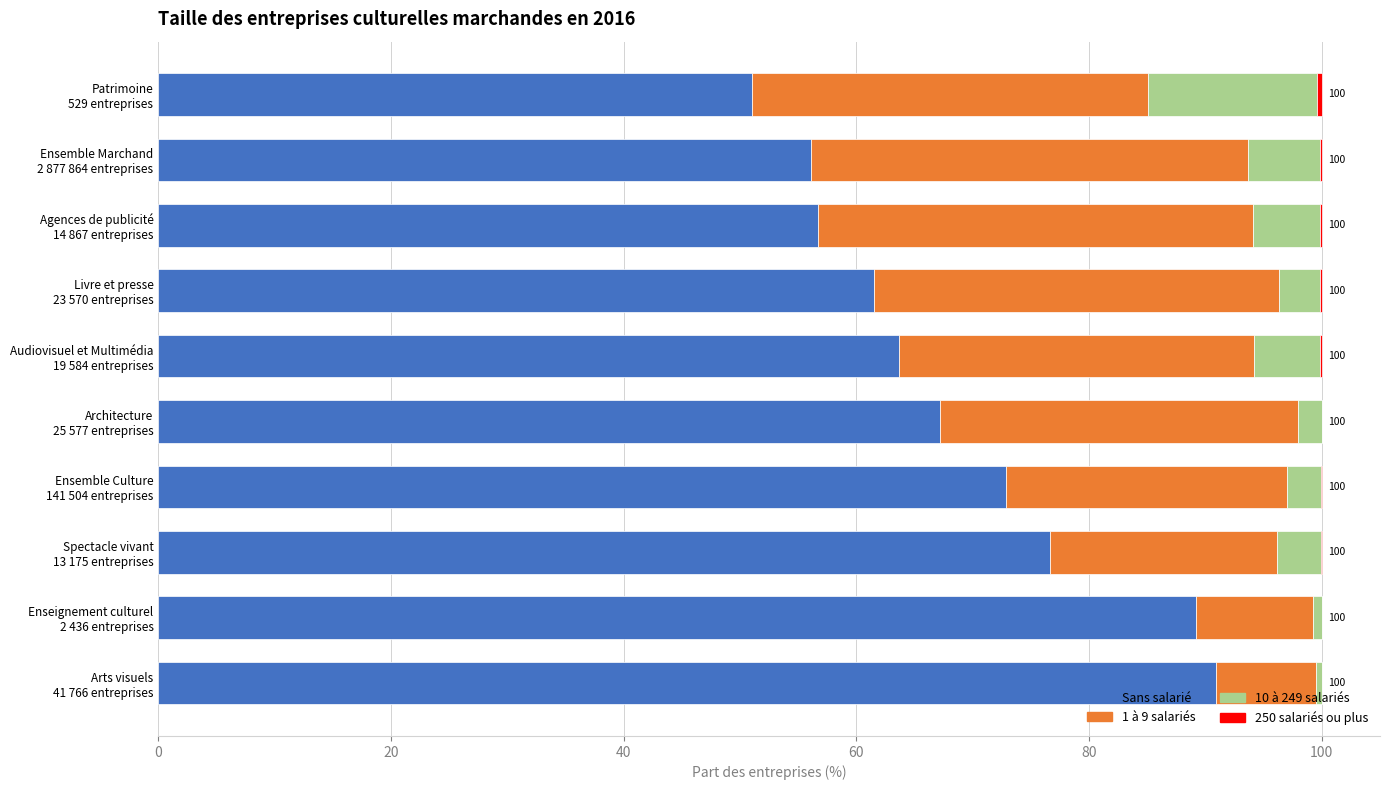

What is the maximum value for Sans salarié?

90.9